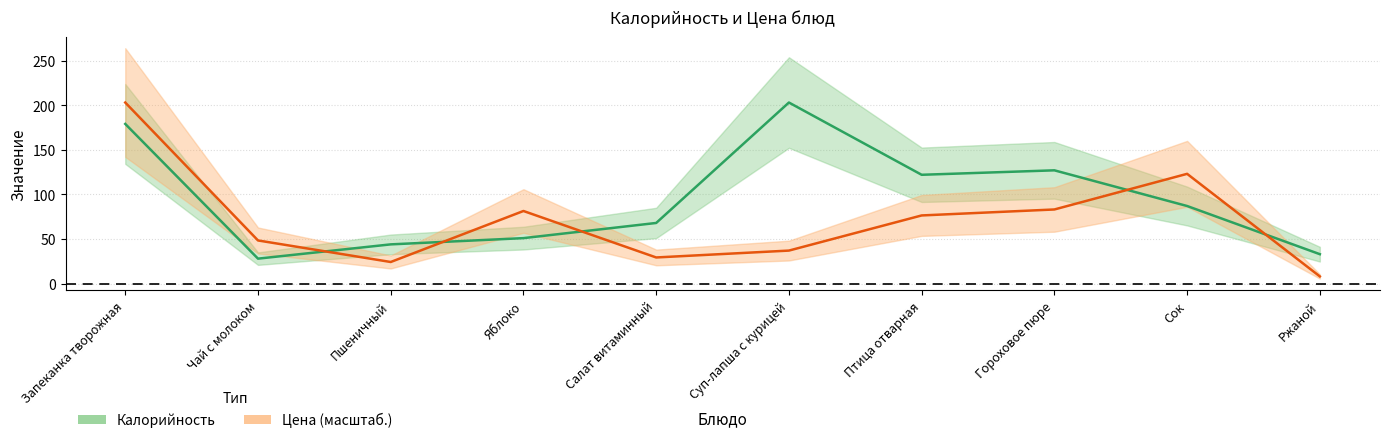

In Цена, how many points are lower than both neighbors (excluding endpoints)?

2